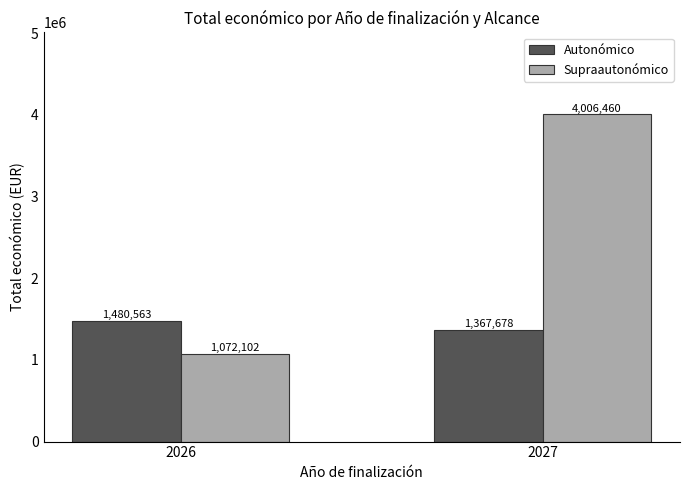

Which series has the widest spread of values?

Supraautonómico